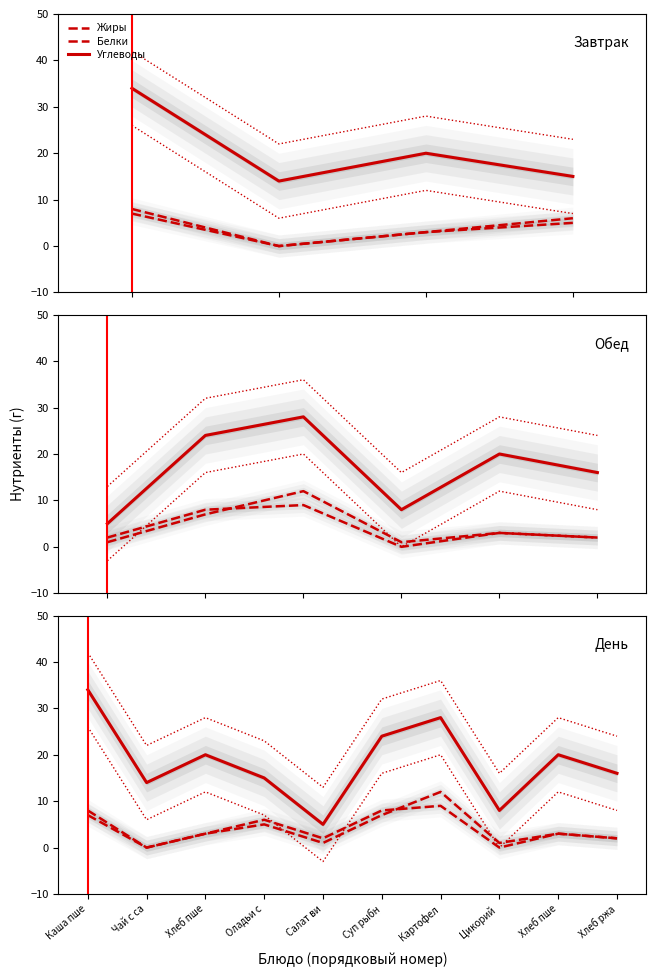

Which series changed the most between Чай с са and Хлеб ржа?

Жиры